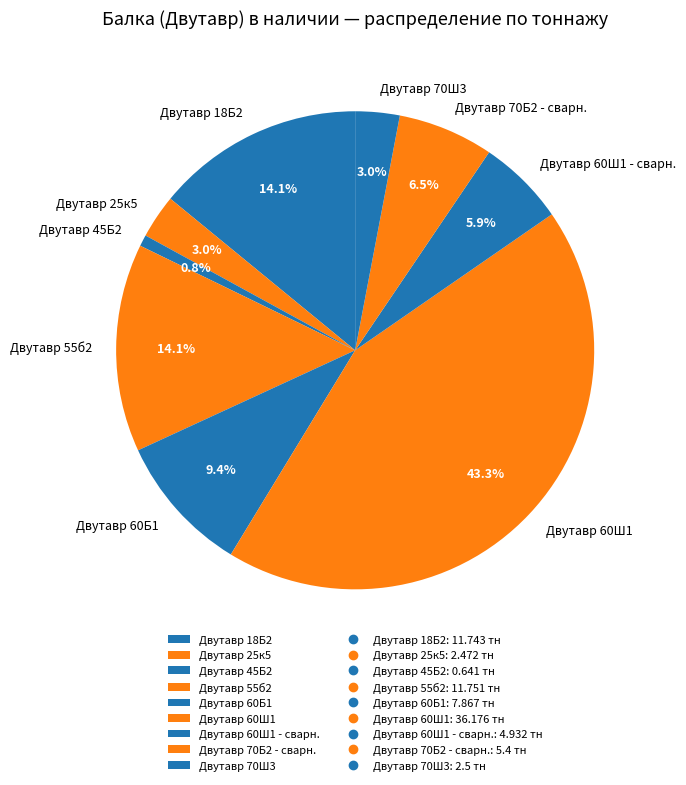

Between Двутавр 60Ш1 - сварн. and Двутавр 55б2, which is larger?

Двутавр 55б2